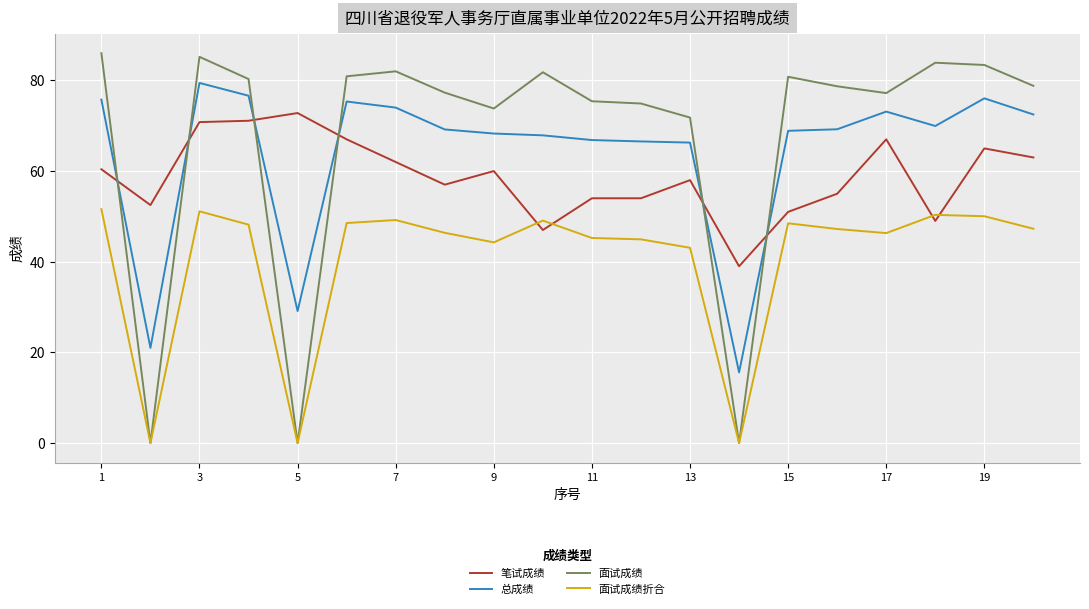

True or false: 面试成绩折合 and 总成绩 intersect in this chart.

False